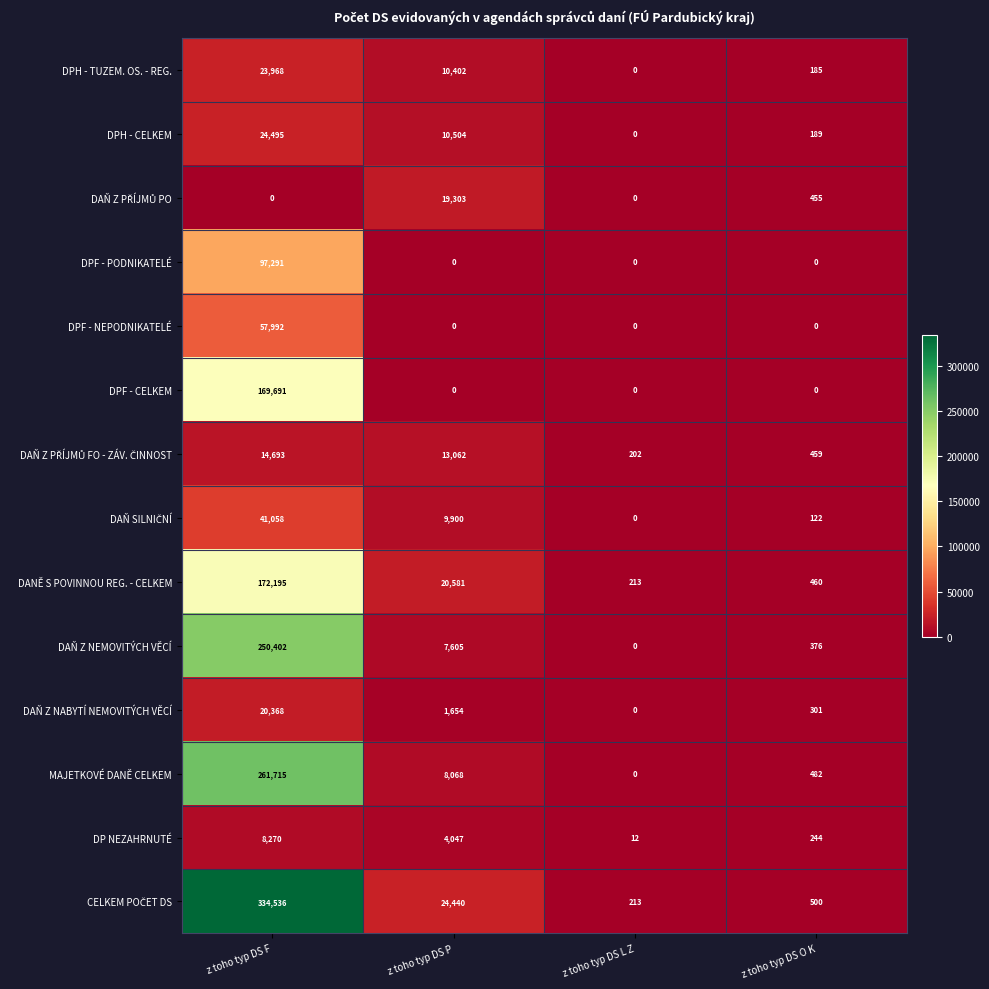

What is the sum of the DPH - CELKEM values at z toho typ DS O K and z toho typ DS L Z?

189